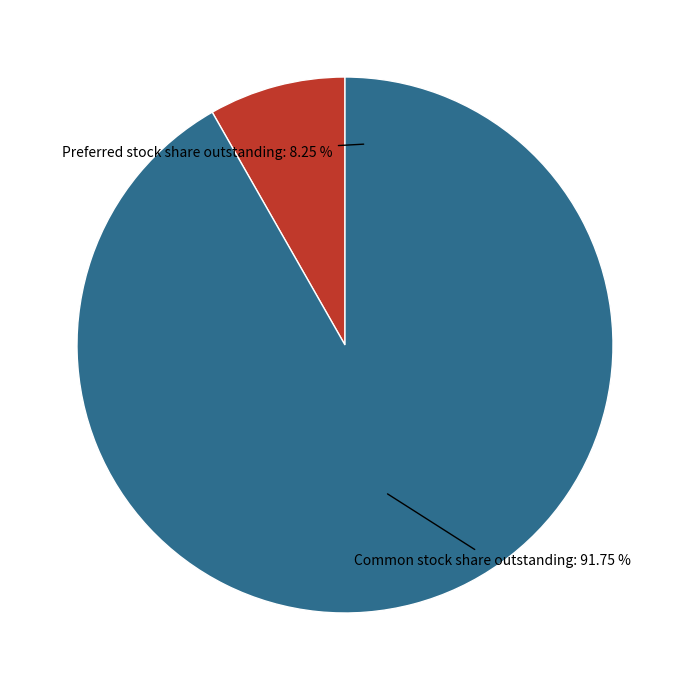

Is Preferred stock share outstanding the majority of the pie?

No